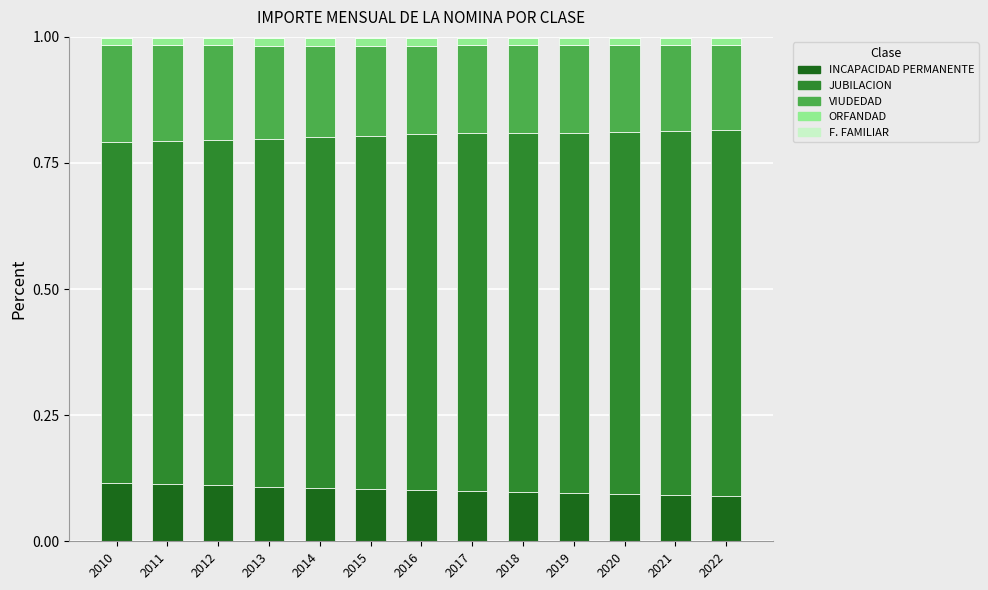

Are the bars horizontal?

No